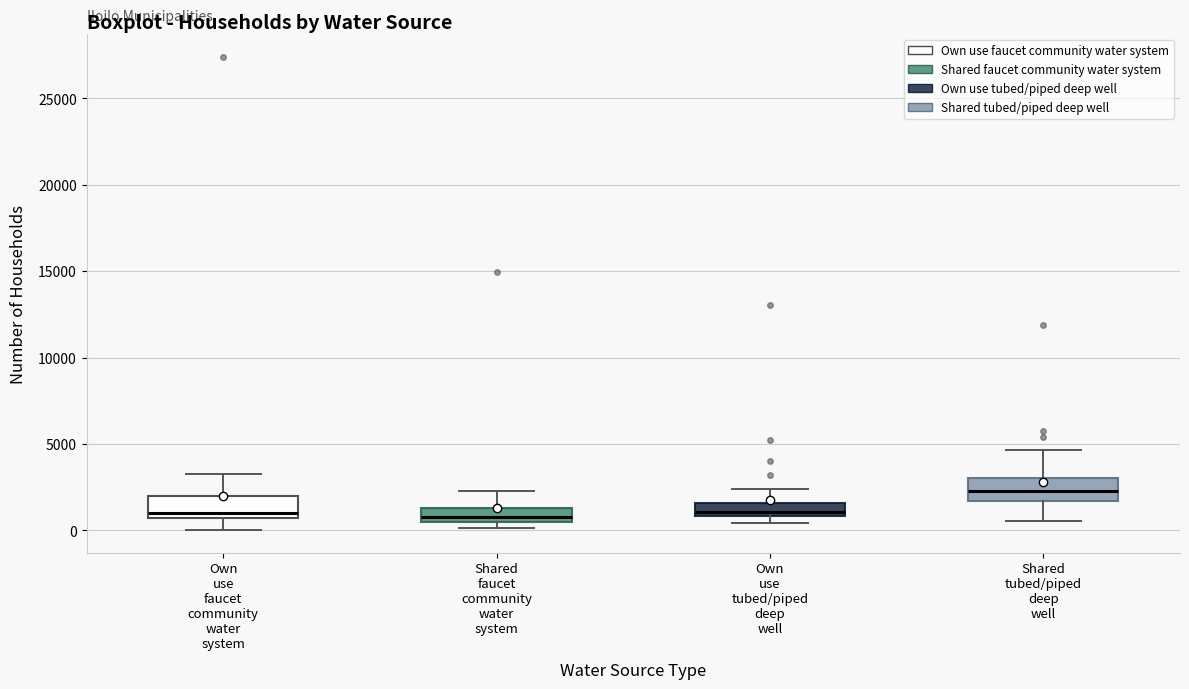

Where is the upper edge of the box for Shared tubed/piped deep well on the y-axis? The values are not printed on the chart, so give them approximately, as read against the axis.

3000